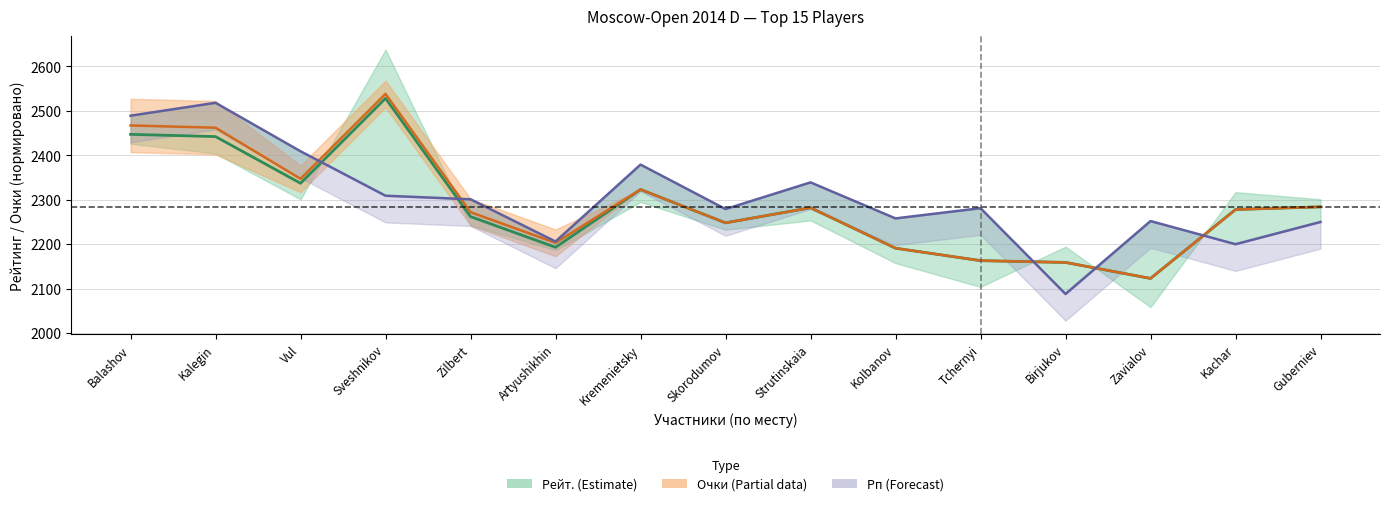

Which has a higher value, Kolbanov or Tchernyi?

Kolbanov